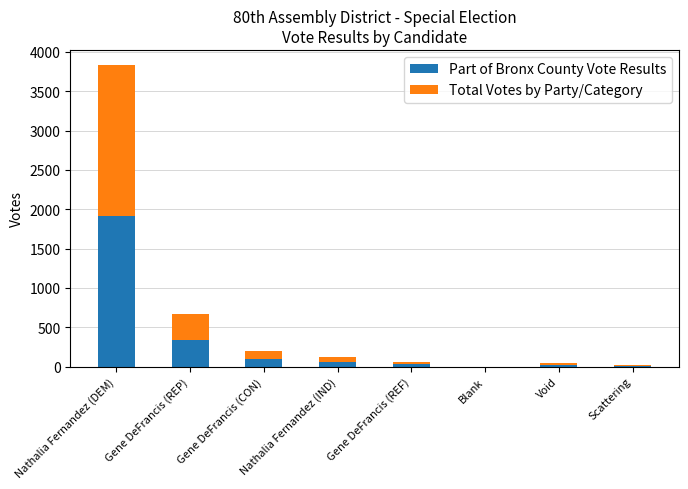

What are all the series names shown in the legend?

Part of Bronx County Vote Results, Total Votes by Party/Category